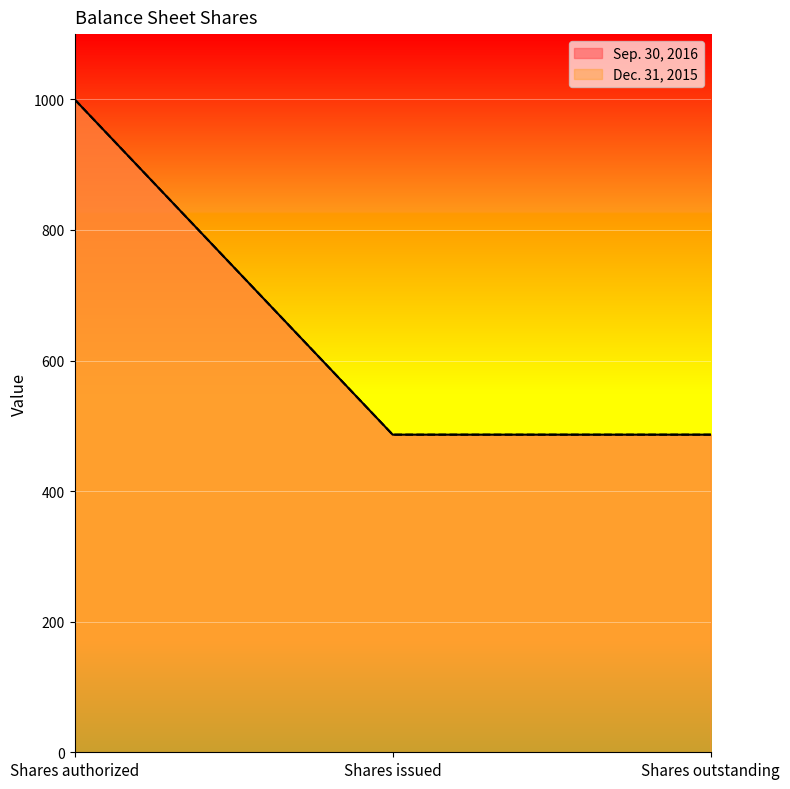

What is the sum of the Sep. 30, 2016 values at Shares authorized and Shares outstanding?

1486.5